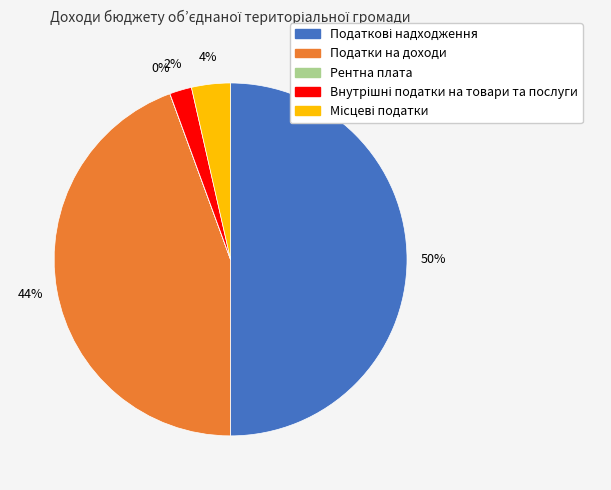

To the nearest percent, what is the difference between the largest and smallest slice percentages?

50%